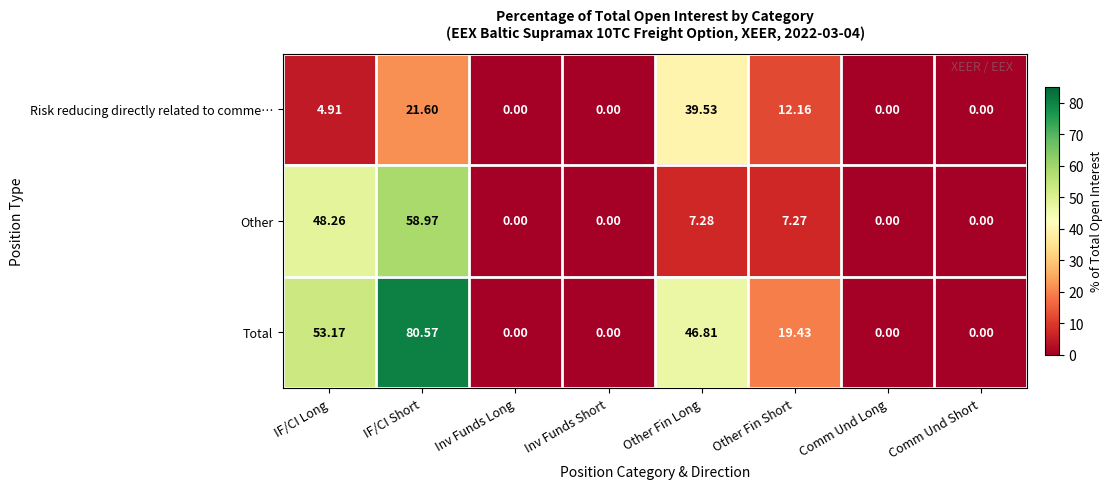

At which label is Other closest to 29?

IF/CI Long